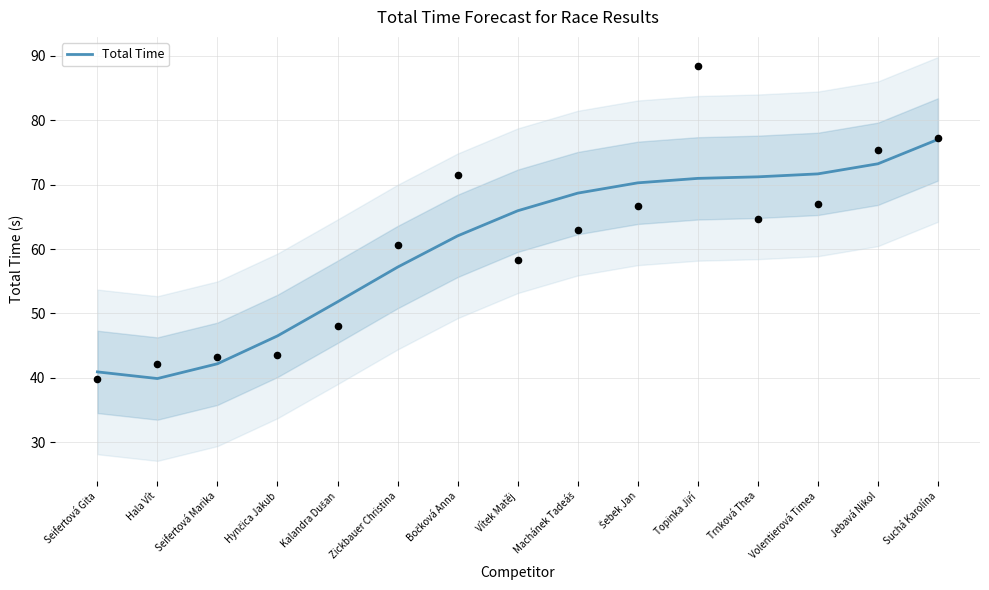

What is the ratio of the value at Seifertová Marika to the value at Zickbauer Christina?

0.7